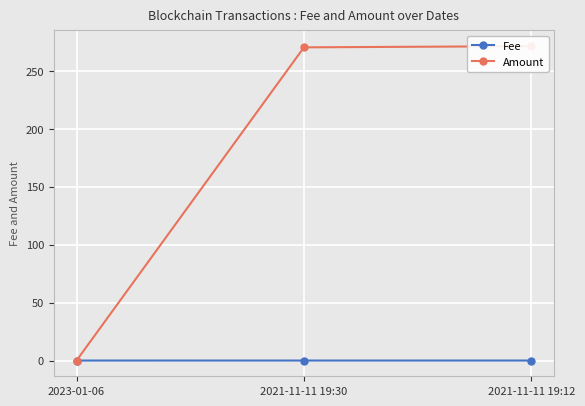

Which series has the largest total across all categories?

Amount